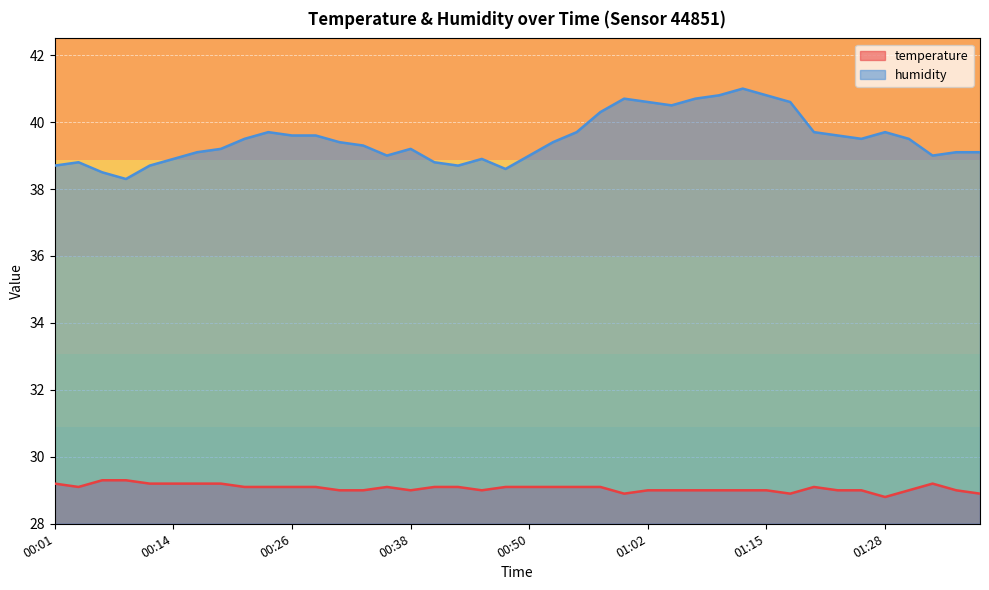

At which category does temperature reach its first local peak?

00:36